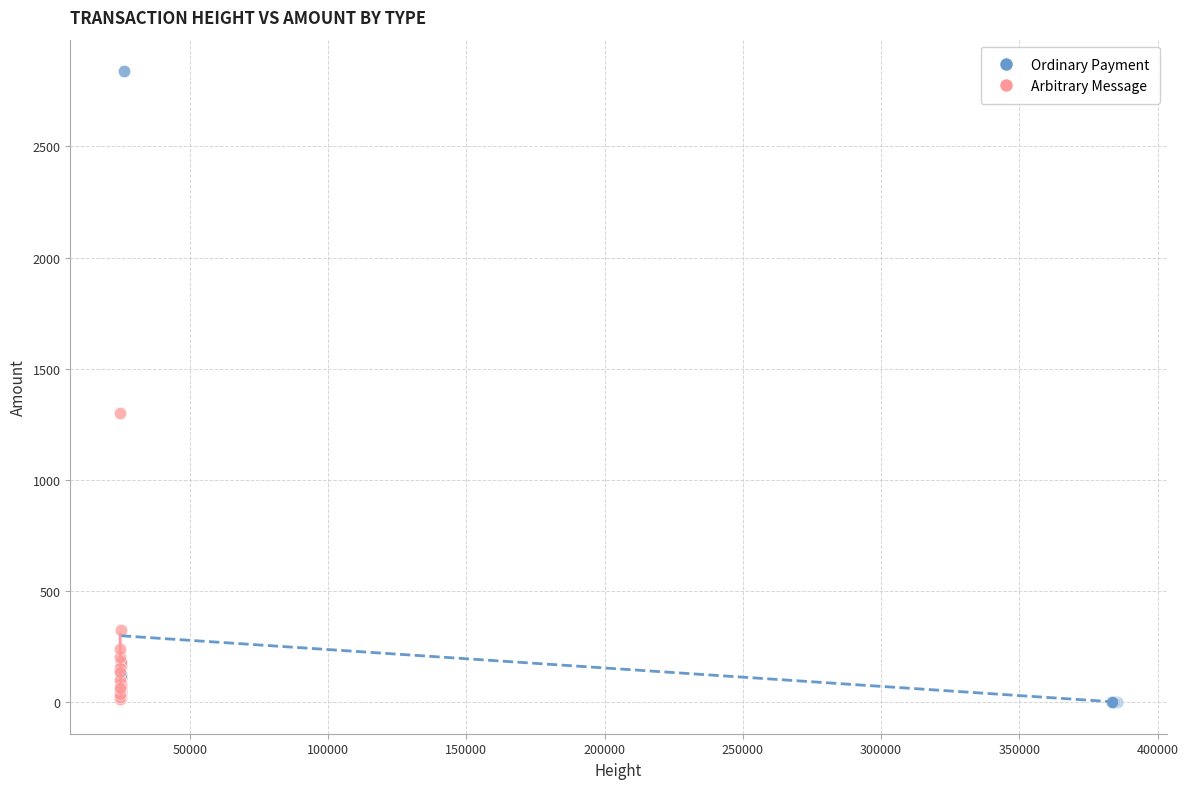

Which series reaches the maximum Y coordinate?

Ordinary Payment